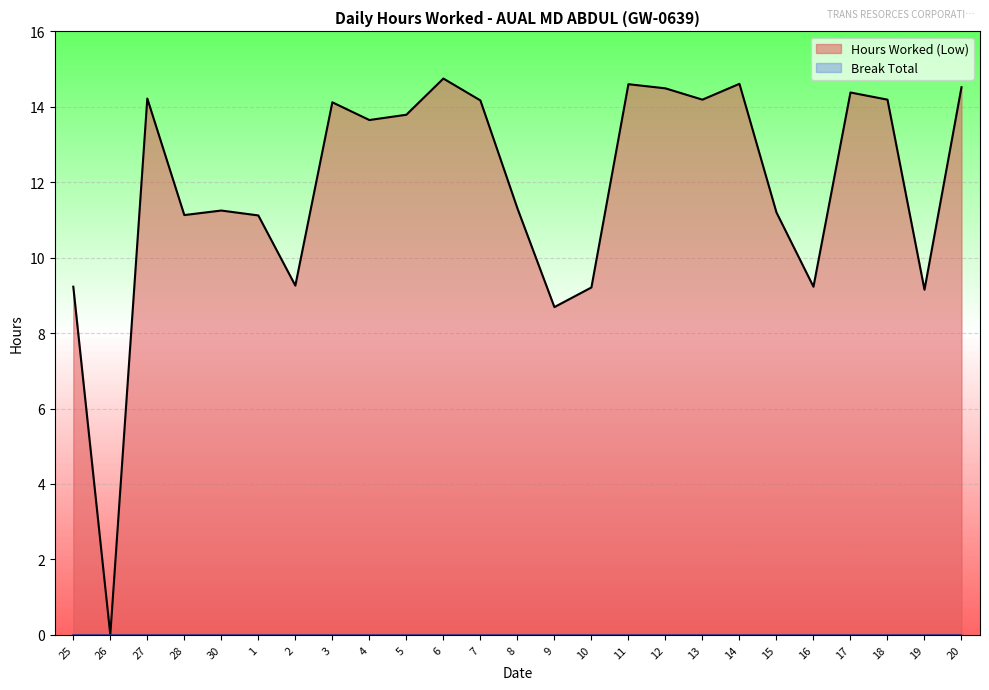

Reading right to left, transcribe all the data shown in this chart.

14.5	9.2	14.2	14.4	9.2	11.2	14.6	14.2	14.5	14.6	9.2	8.7	11.3	14.2	14.8	13.8	13.7	14.1	9.3	11.1	11.2	11.1	14.2	0.0	9.2